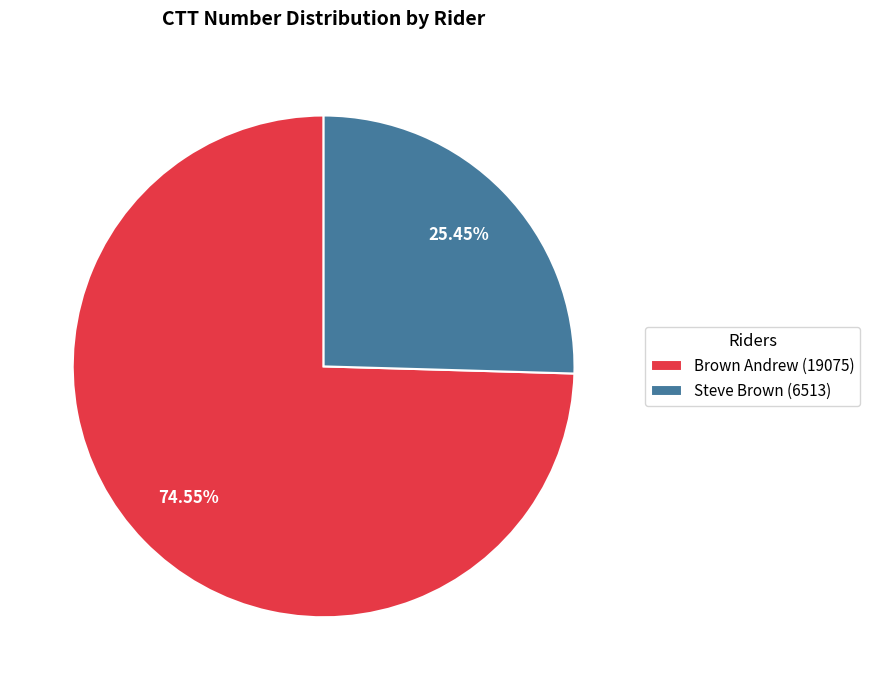

Which category has the biggest portion of the pie?

Brown Andrew